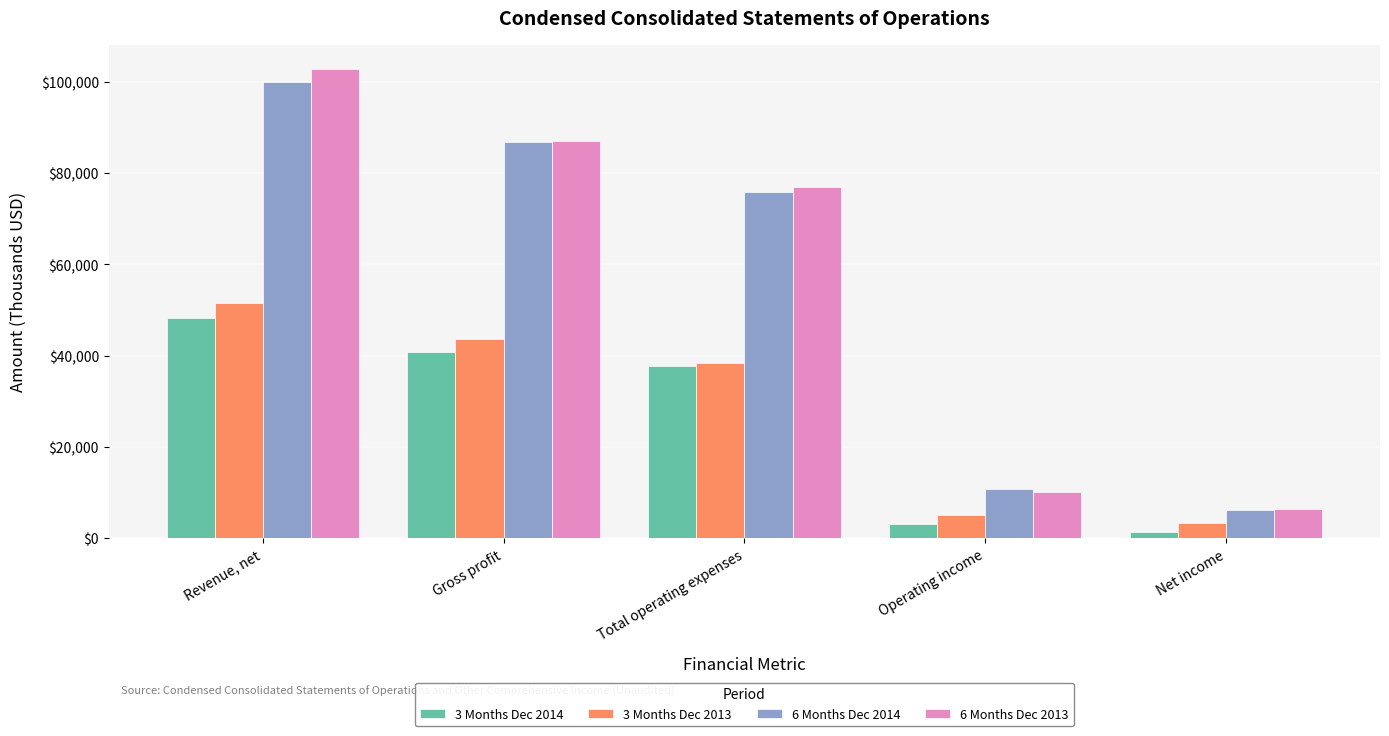

What is the greatest value displayed?

102866